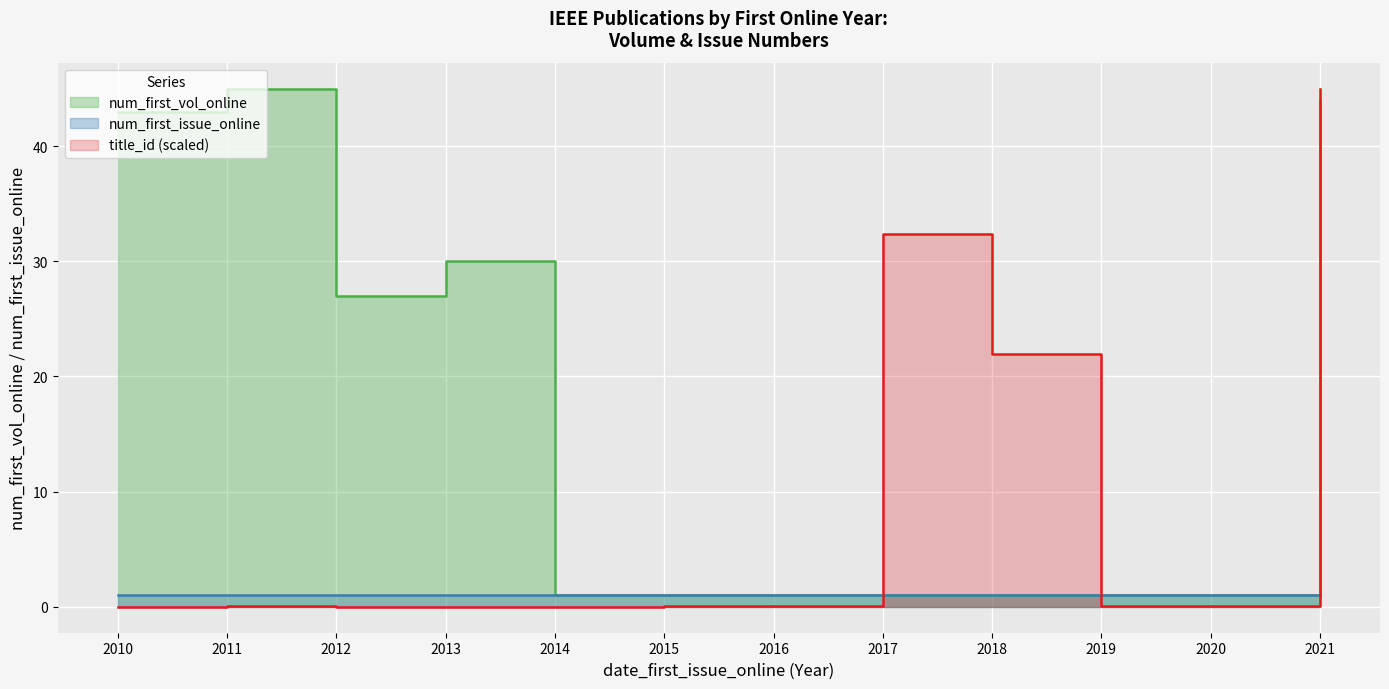

At 2018, list the series in order from smallest to largest.

num_first_vol_online, title_id